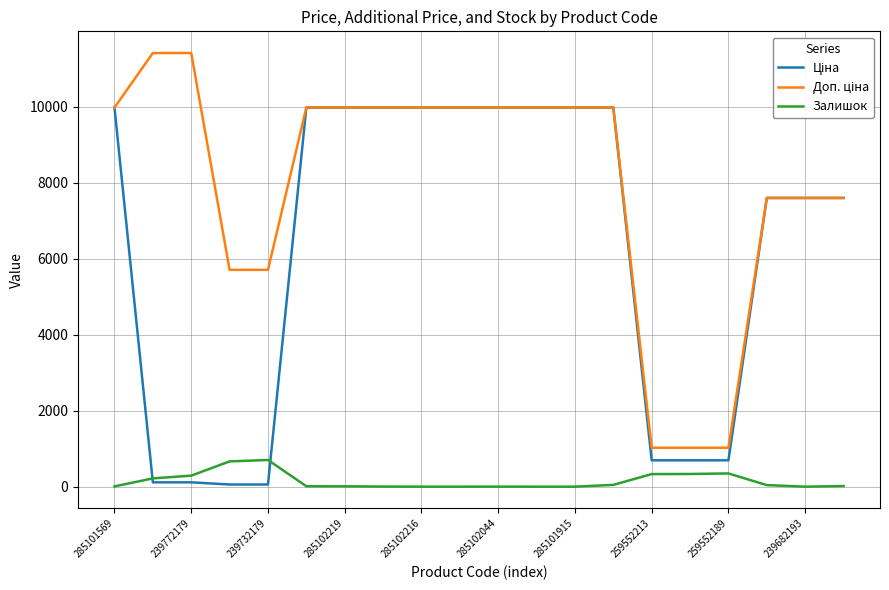

What is the total value across all series at 285102216?

19950.0